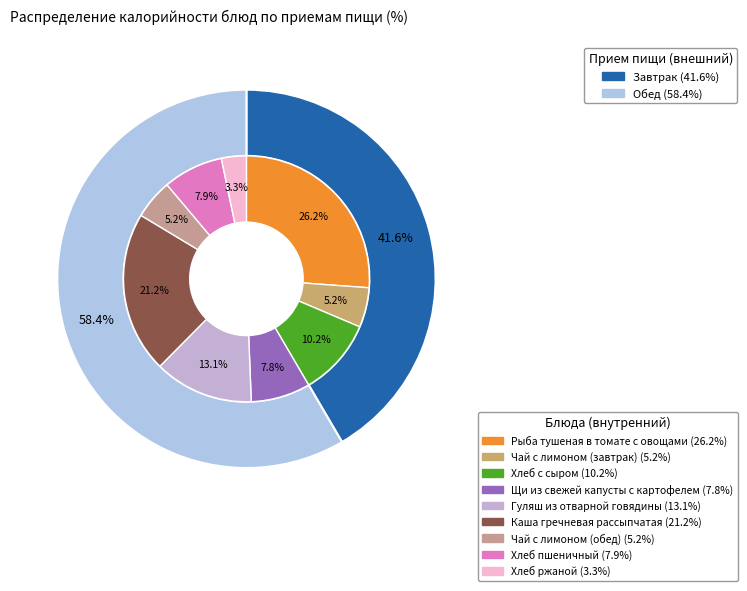

Rank the categories by value from lowest to highest.

Хлеб ржаной, Чай с лимоном (завтрак), Чай с лимоном (обед), Щи из свежей капусты с картофелем, Хлеб пшеничный, Хлеб с сыром, Гуляш из отварной говядины, Каша гречневая рассыпчатая, Рыба тушеная в томате с овощами